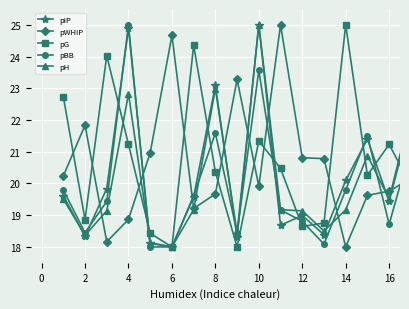

How many data points does each series have?

17